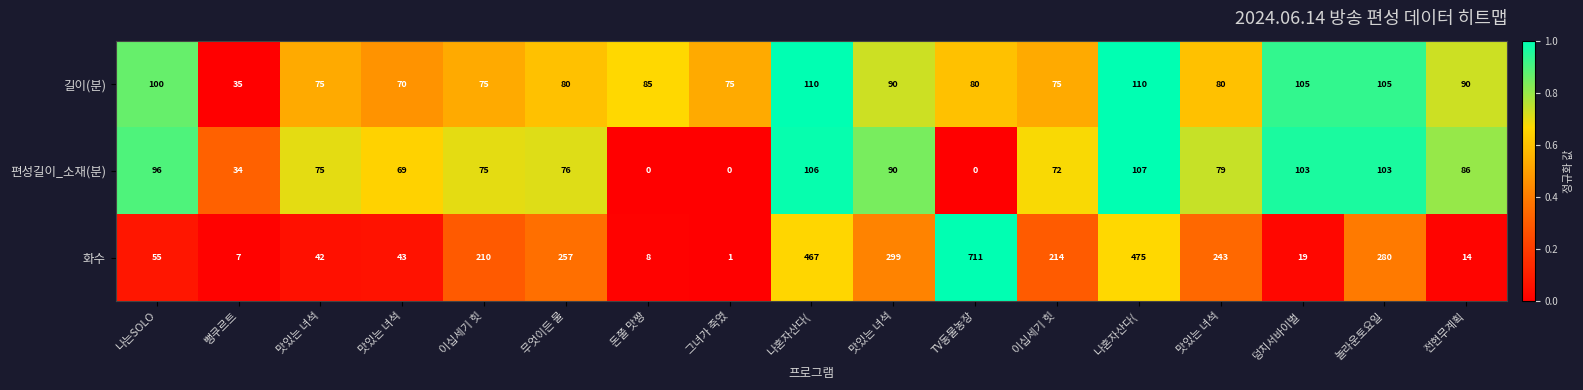

How many categories are shown in the chart?

17